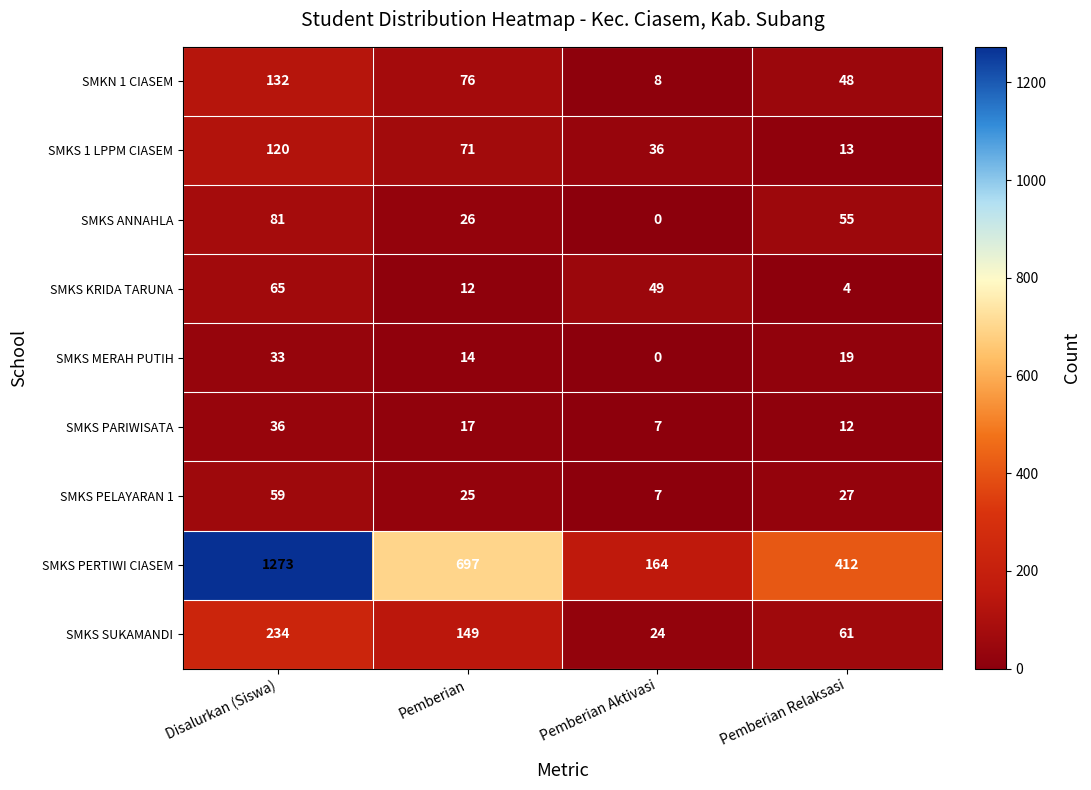

What is the average value of the SMKS 1 LPPM CIASEM series?

60